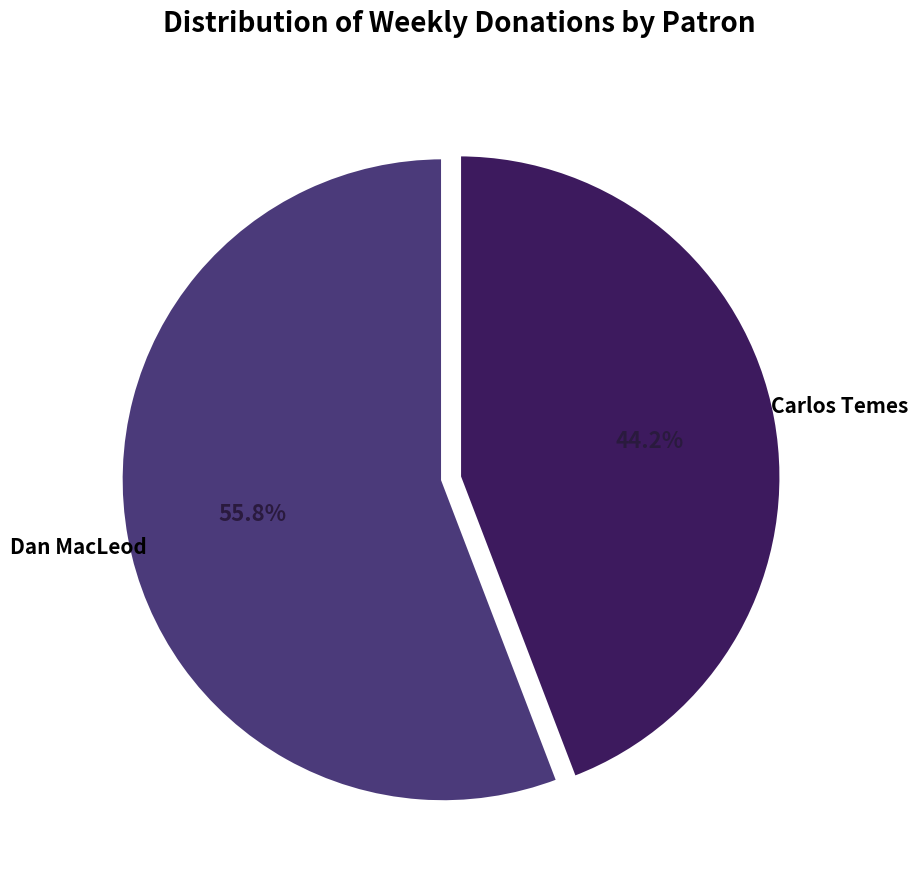

Does any single category account for the majority?

Yes